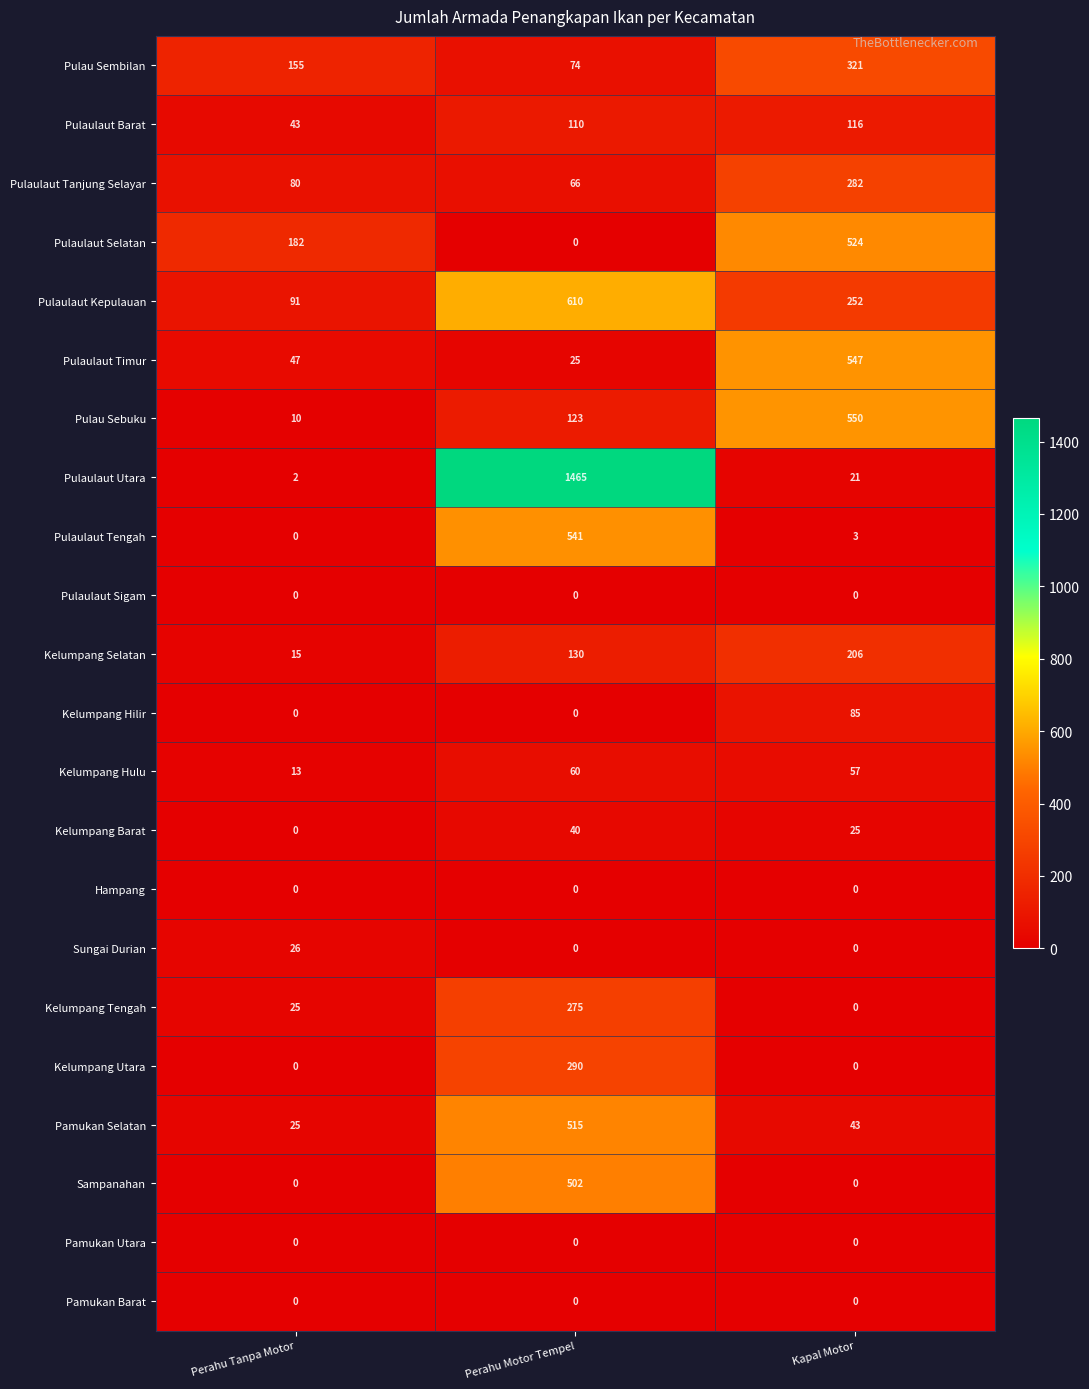

What is the difference between the second highest and minimum values in the Pulaulaut Tengah series?

3